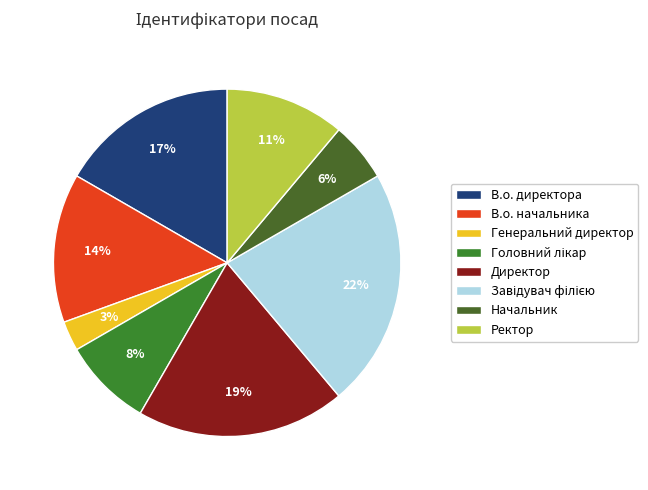

To the nearest percent, what is the difference between the Генеральний директор and В.о. начальника slice percentages?

11%